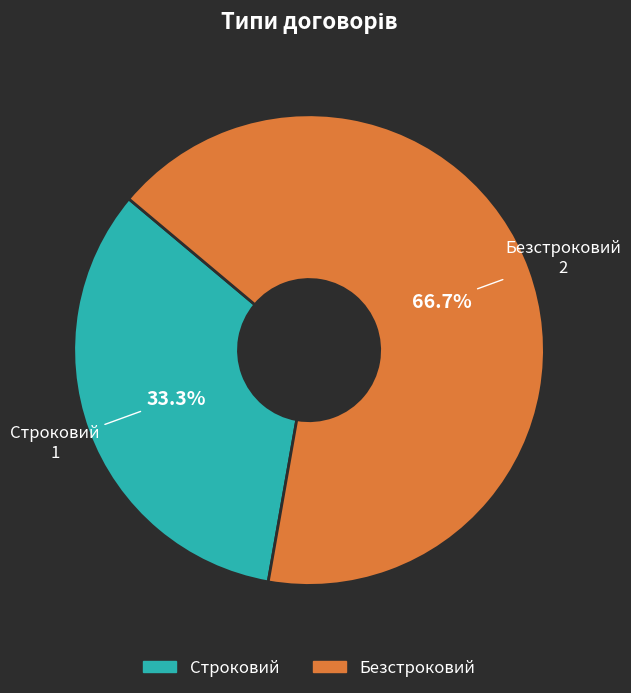

What is the total percentage of Безстроковий and Строковий?

100.0%